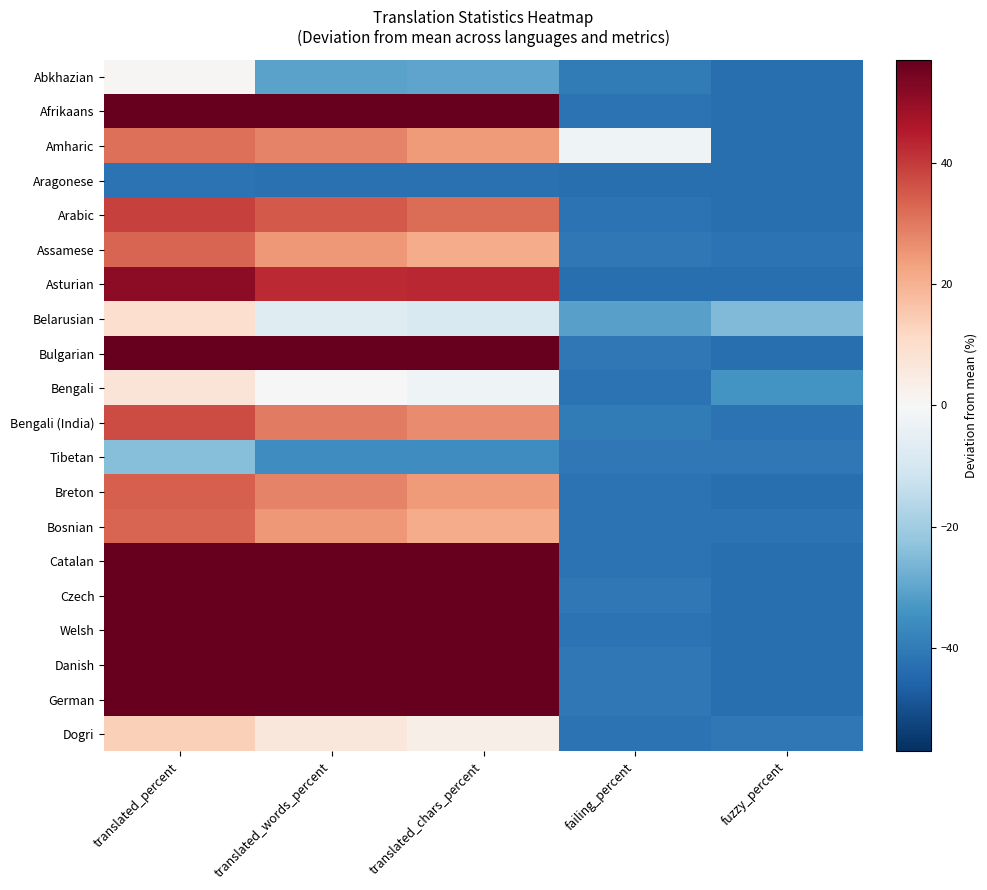

What is the difference between the highest and lowest values at translated_chars_percent?

99.8